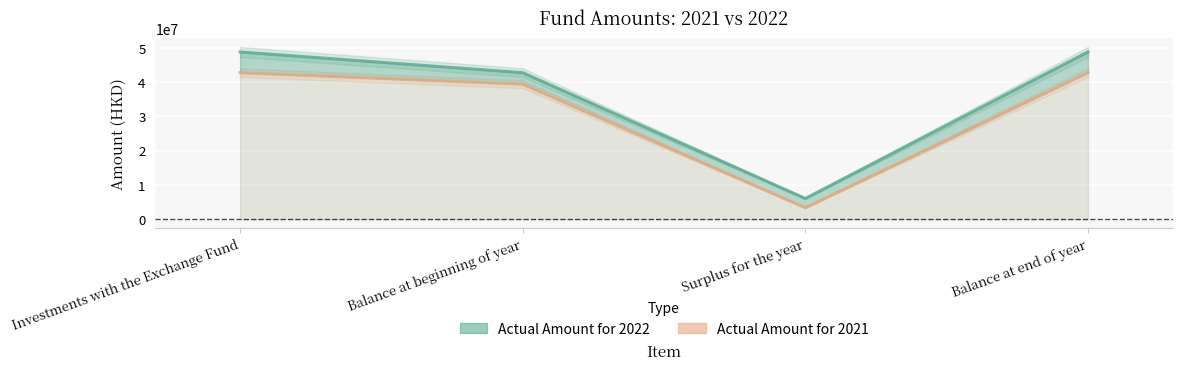

How many lines are shown in the chart?

2